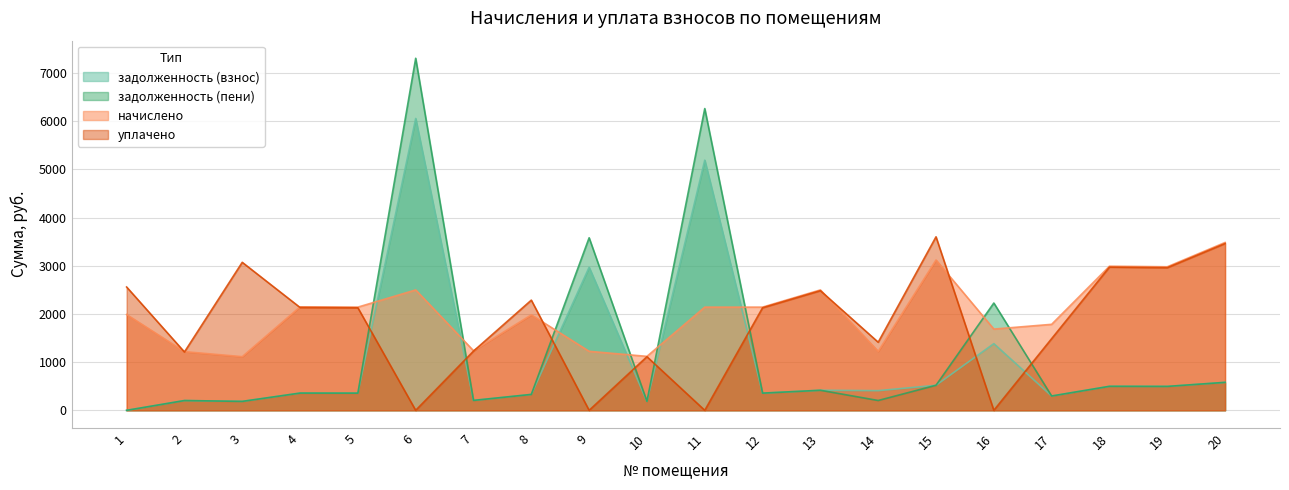

Rank the series by their average value, from highest to lowest.

начислено, уплачено, задолженность (пени), задолженность (взнос)